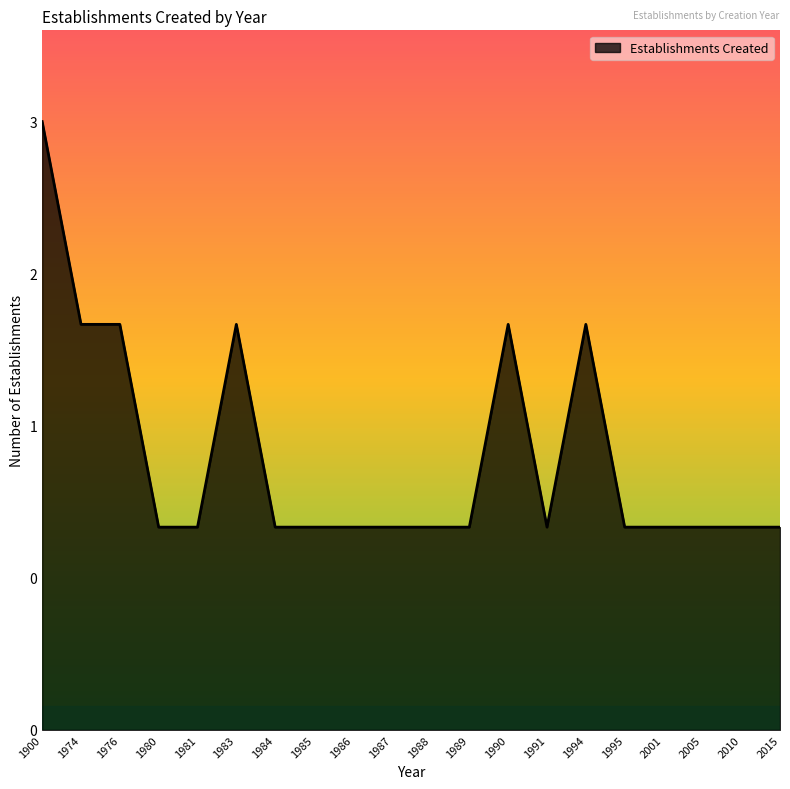

Is this an area chart (filled region under the line)?

Yes